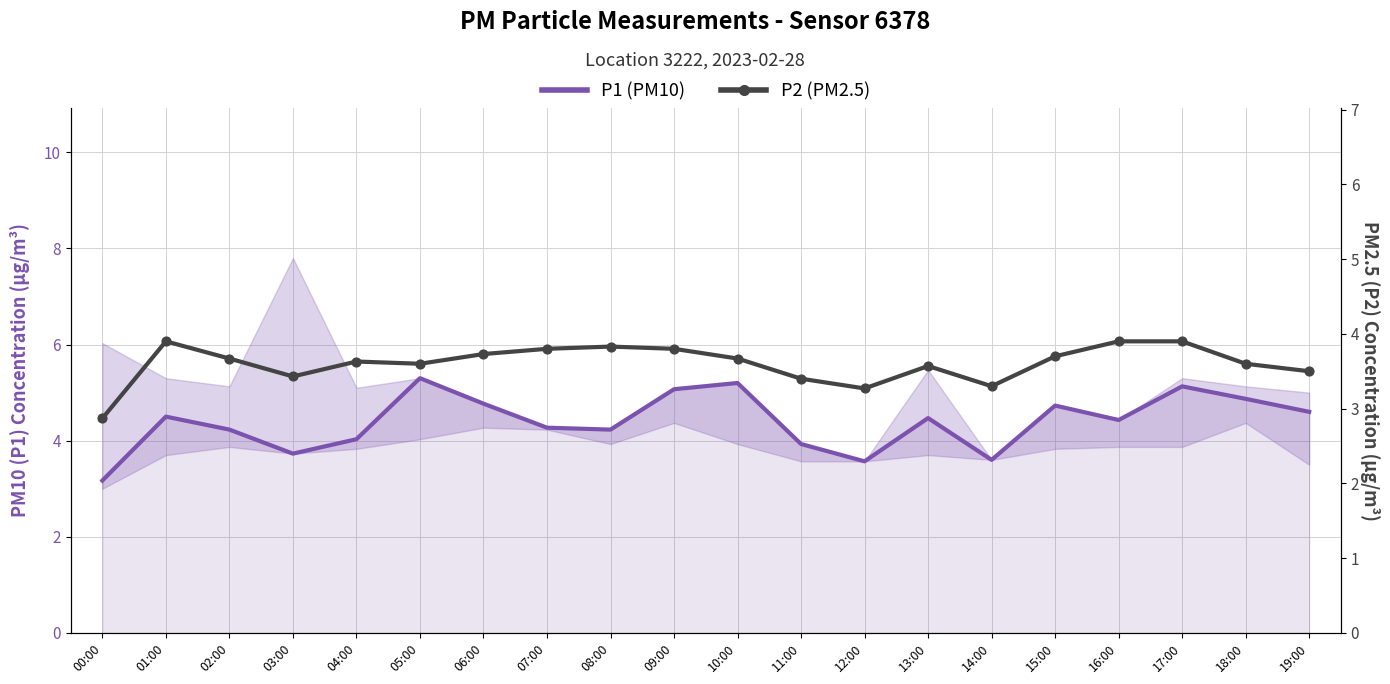

At how many categories does at least one series exceed 3?

20